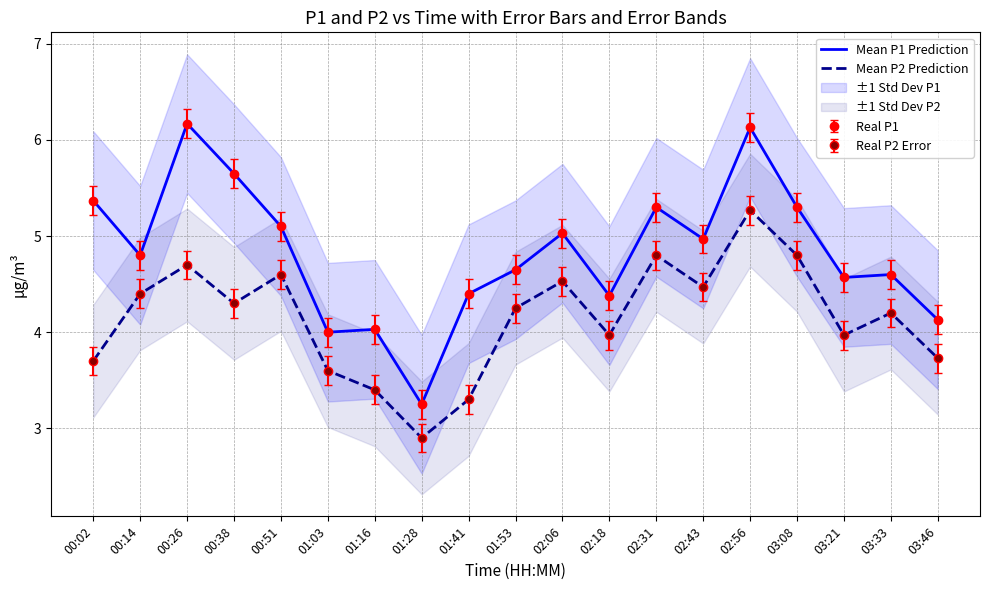

What is the value of the Mean P2 Prediction point at the 4th from the left?

4.3